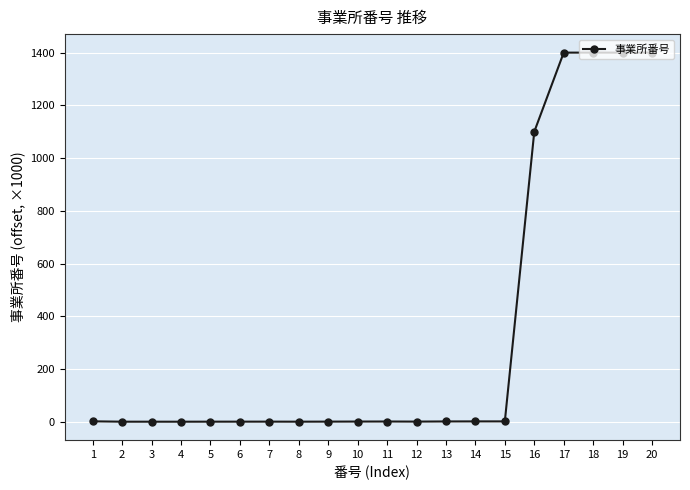

Where is the data nearest to the value 700?

16